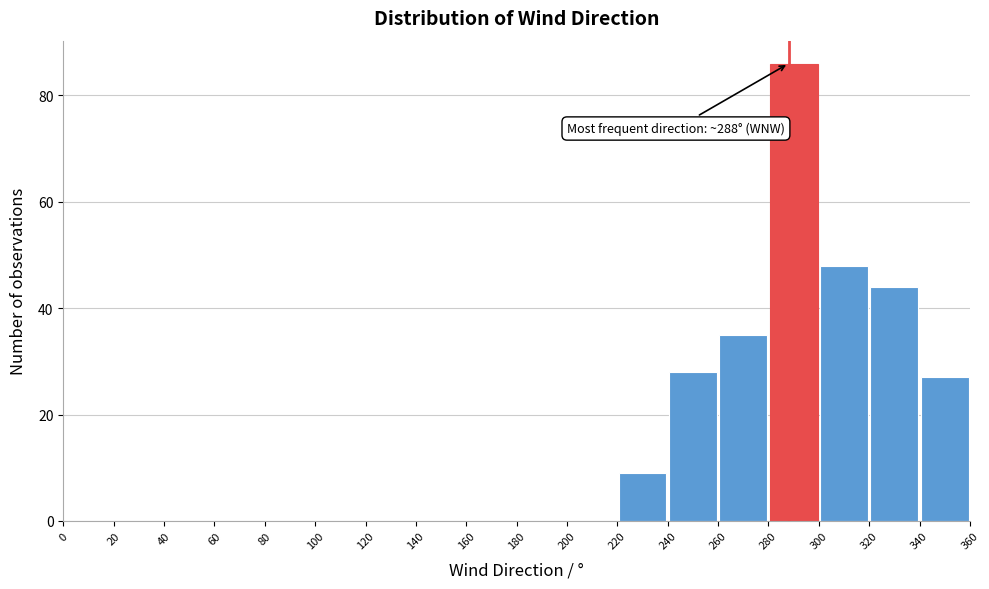

Over which range of the x-axis is the bar tallest?

280 to 300